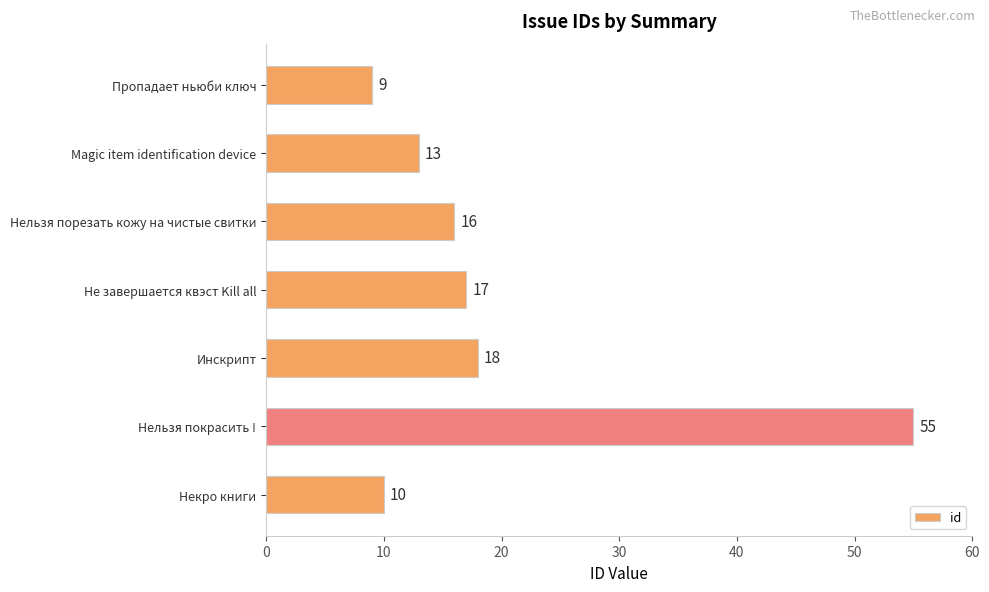

What is the sum of all values?

138